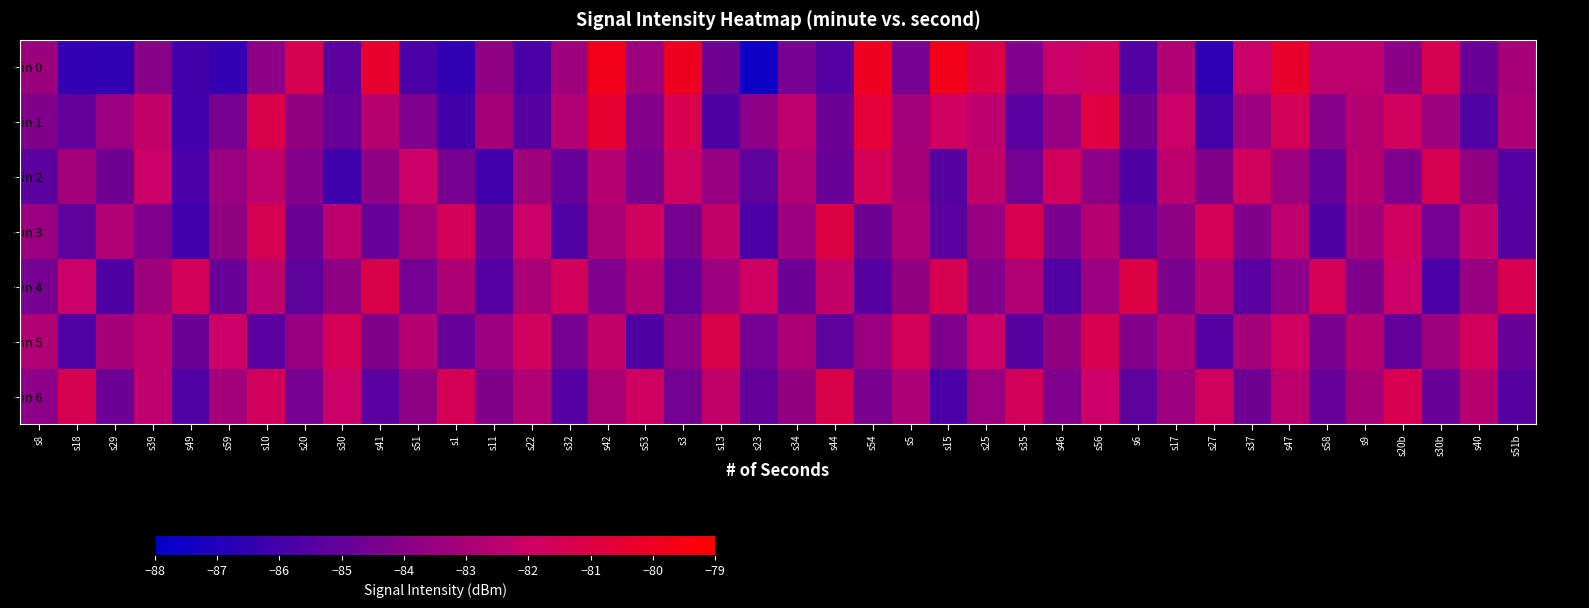

List the labels in order of min 6 value, largest first.

s44, s20b, s18, s1, s35, s10, s27, s53, s56, s30, s13, s39, s47, s40, s22, s5, s42, s9, s59, s17, s25, s34, s51, s8, s11, s46, s54, s20, s3, s37, s29, s30b, s58, s23, s6, s41, s51b, s32, s49, s15